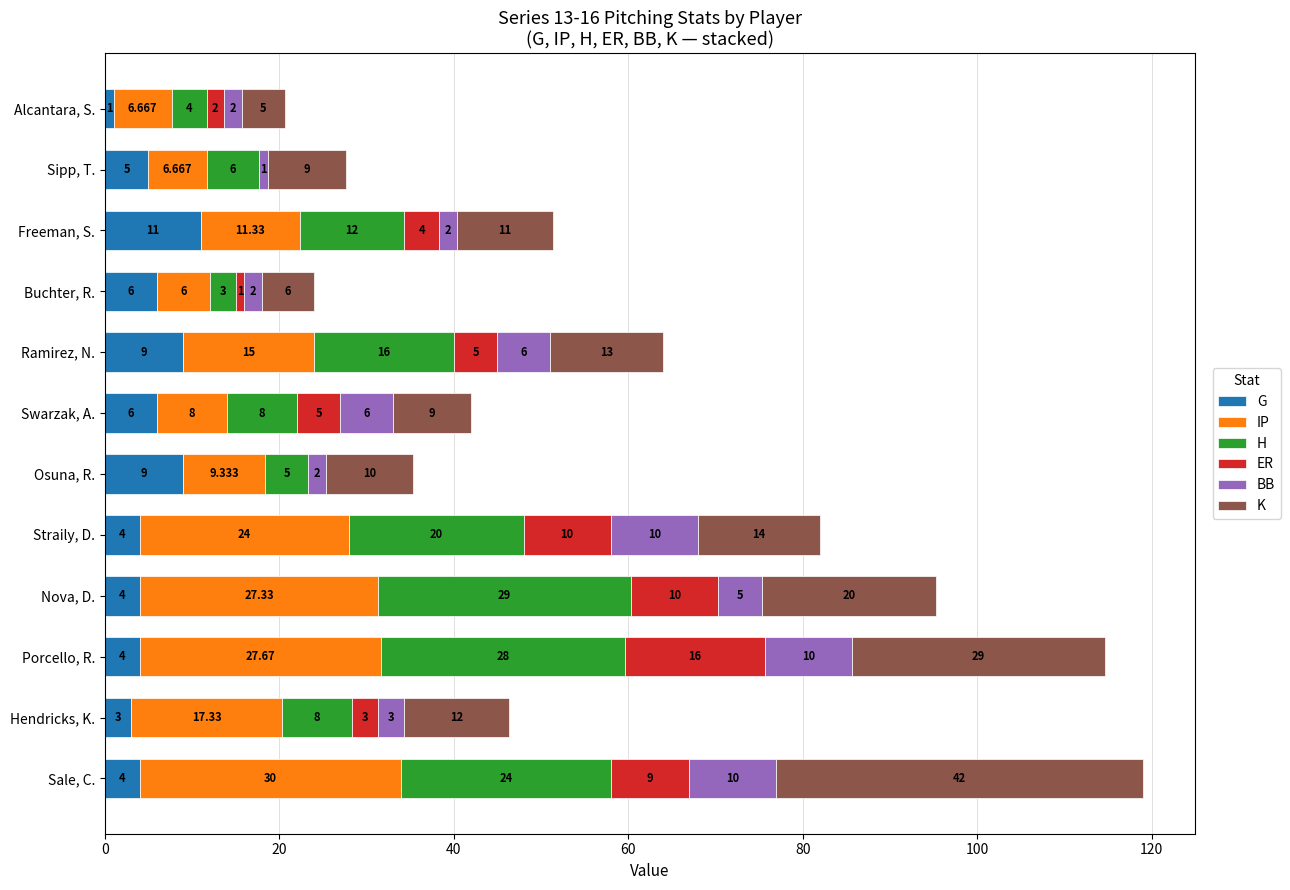

At which category is the sum across all series the highest?

Sale, C.